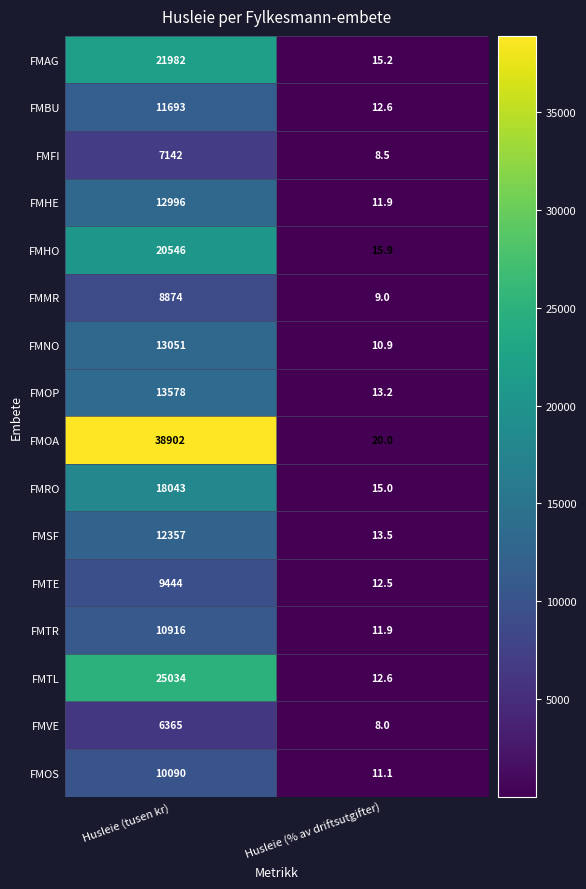

At which category is the sum across all series the highest?

Husleie (tusen kr)